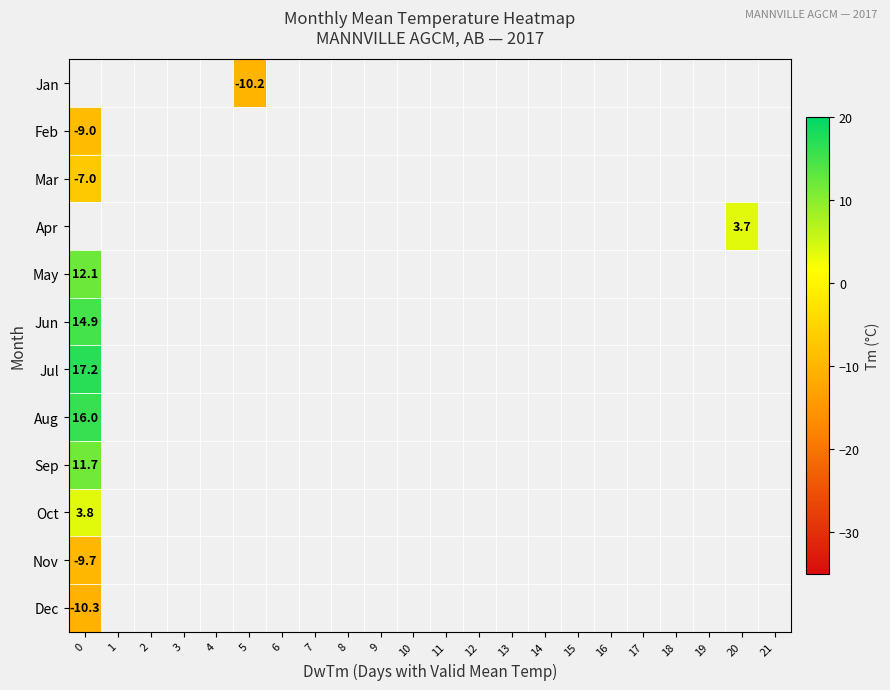

Is it true that May equals 12.1 at 0?

True